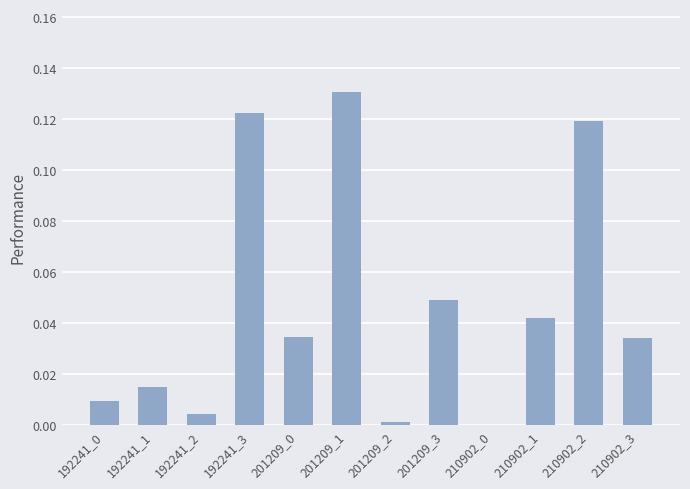

What is the sum of all values?

0.6